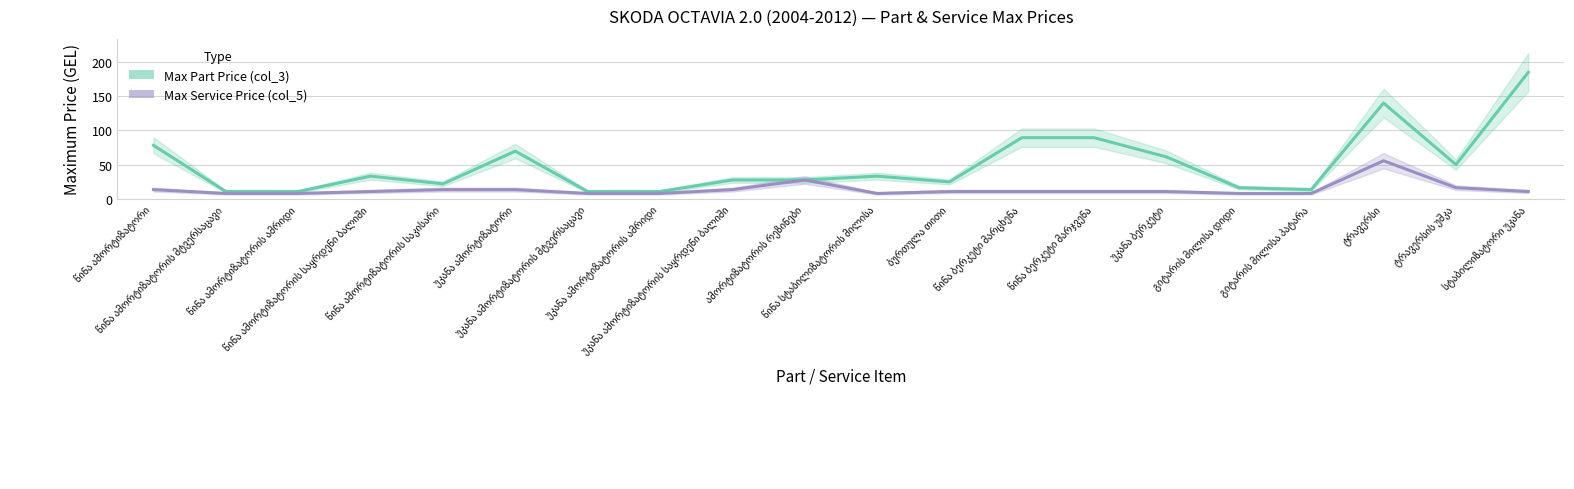

At which category does Max Part Price (col_3) reach its first local valley?

წინა ამორტიზატორის საკისარი